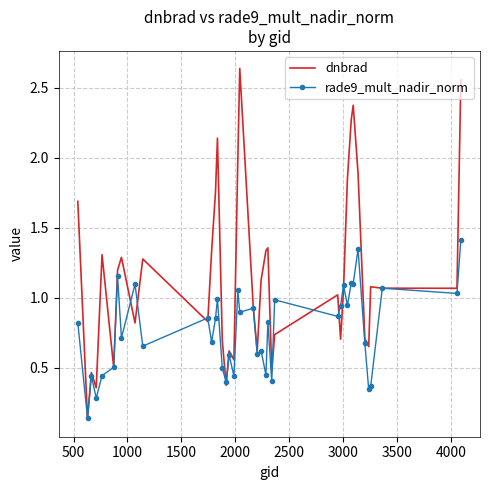

What are all the series names shown in the legend?

dnbrad, rade9_mult_nadir_norm